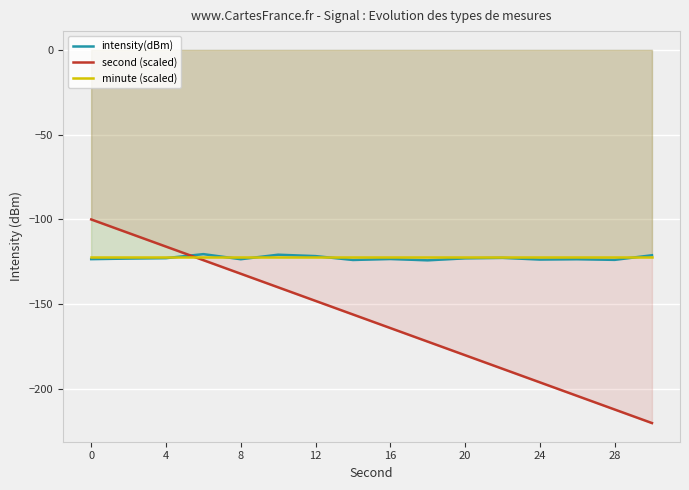

What is the value of the intensity(dBm) point at the 4th from the left?

-120.4